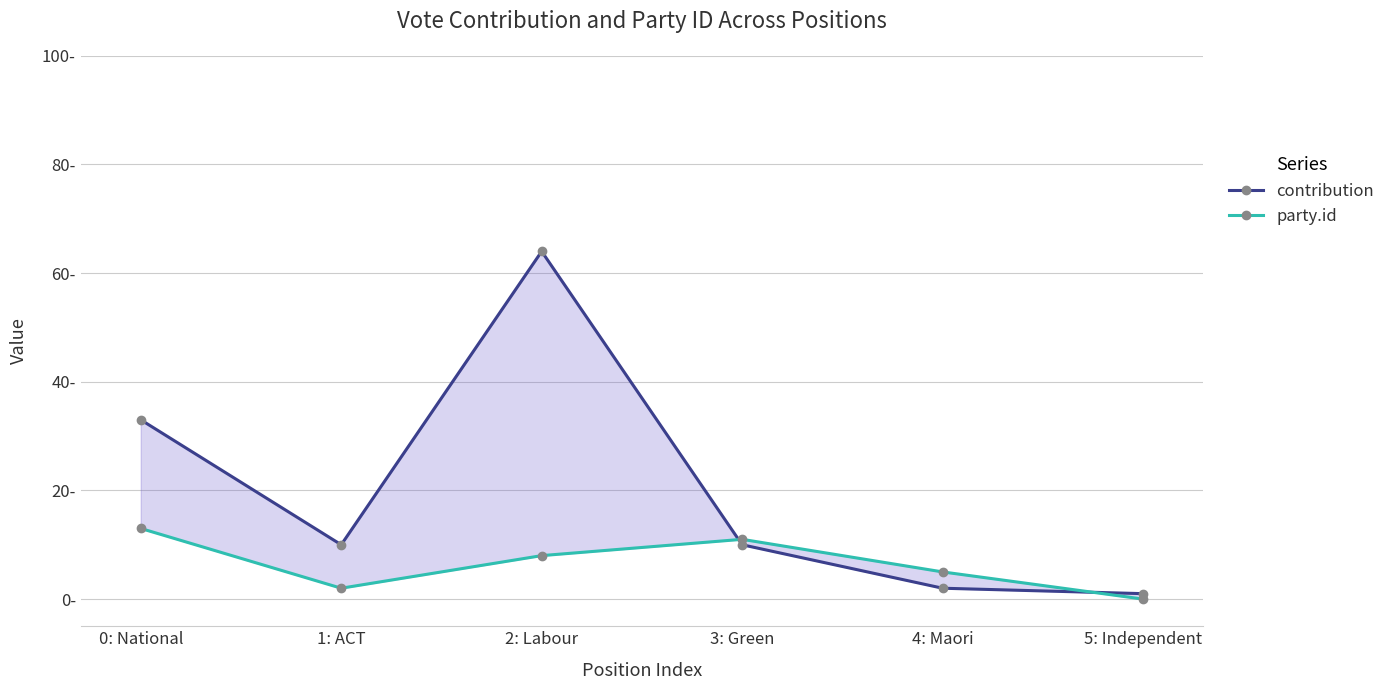

How many values in the contribution series exceed 10?

2